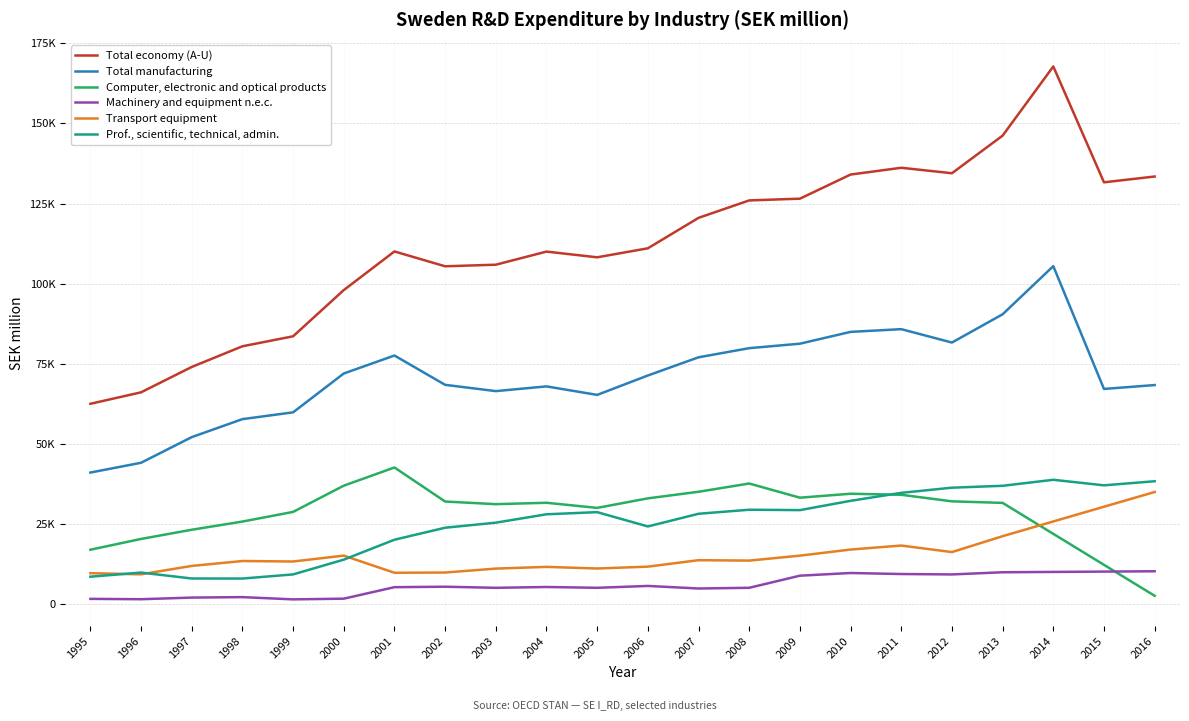

The Computer, electronic and optical products series shows 23627 at 2011. True or false?

False